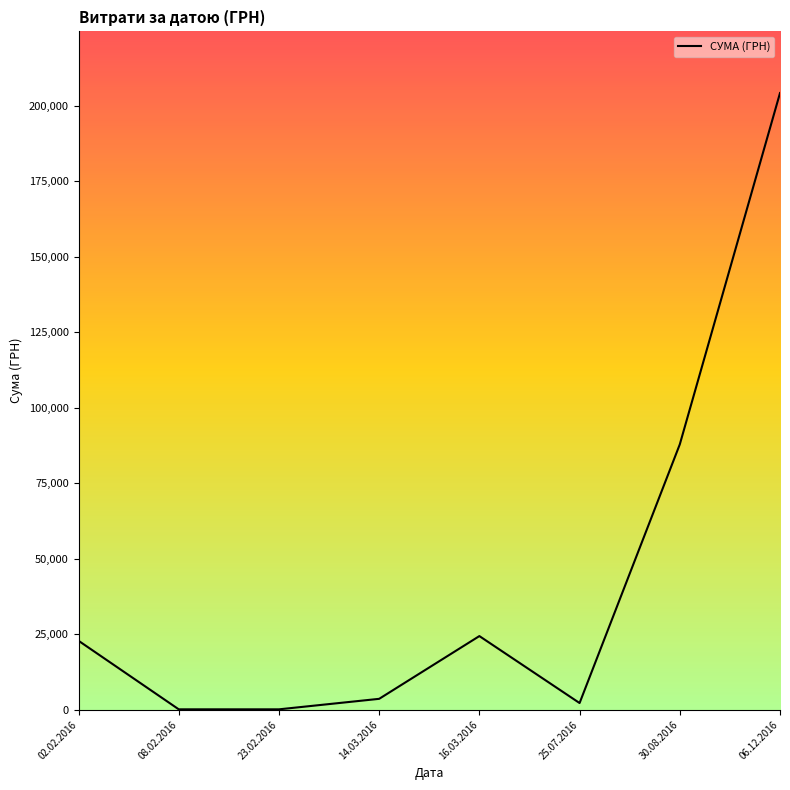

How many values exceed 22832?

4